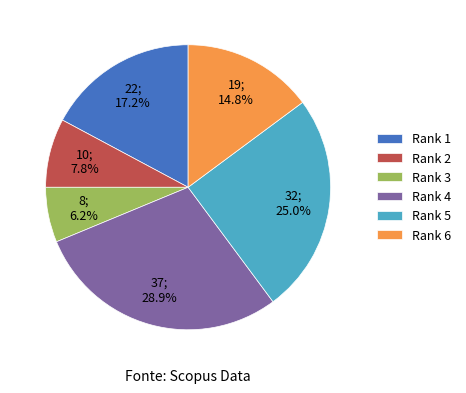

To the nearest percent, what is the difference between the Rank 4 and Rank 3 slice percentages?

23%